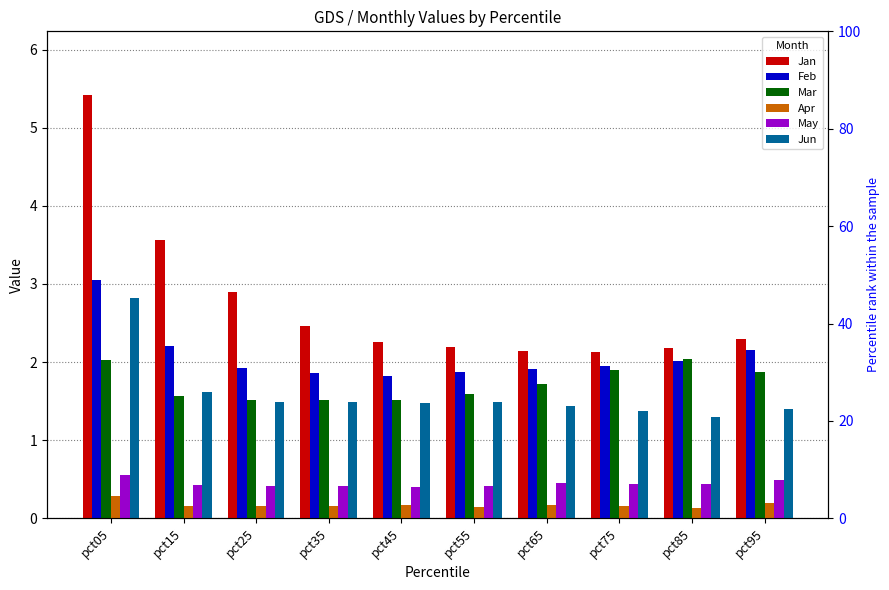

What is the total value across all series at pct75?

8.0